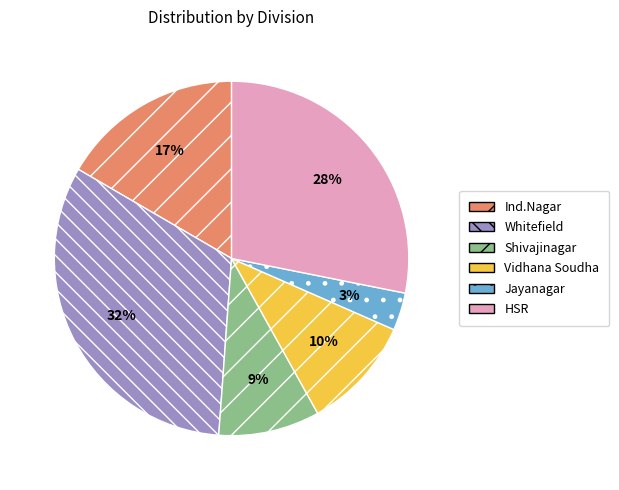

To the nearest percent, what is the difference between the largest and smallest slice percentages?

29%